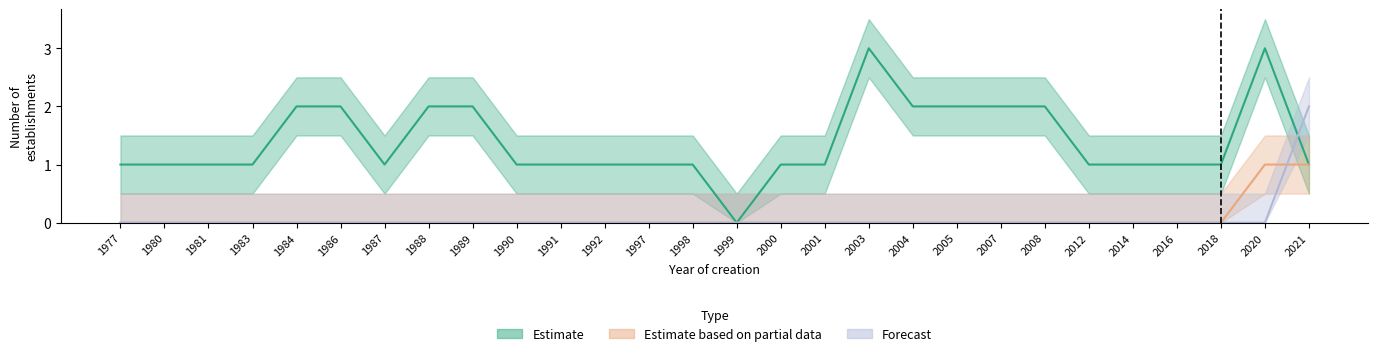

What is the total value across all series at 2004?

2